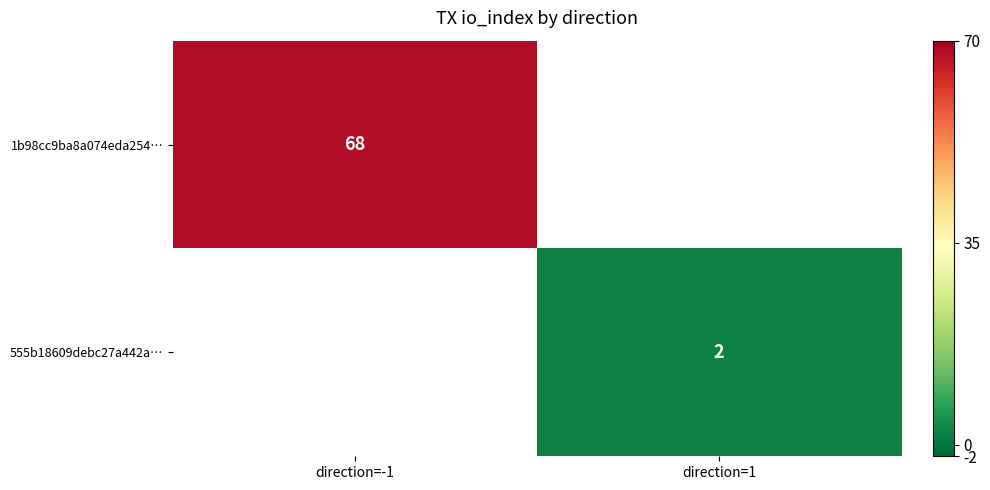

The value of 1b98cc9ba8a074eda254… at direction=-1 is 68. True or false?

True